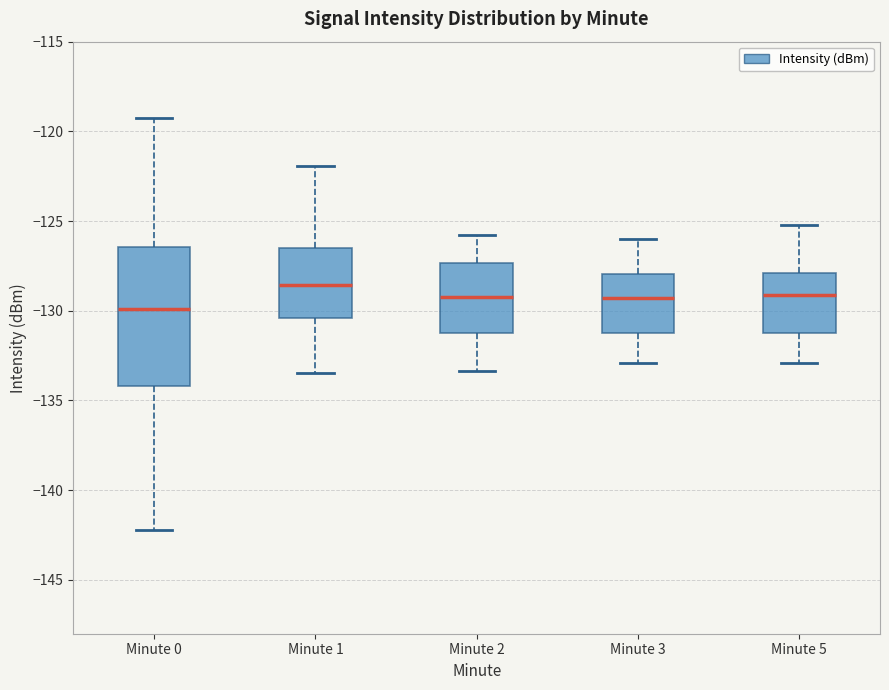

Which box has the lowest median line?

Minute 0